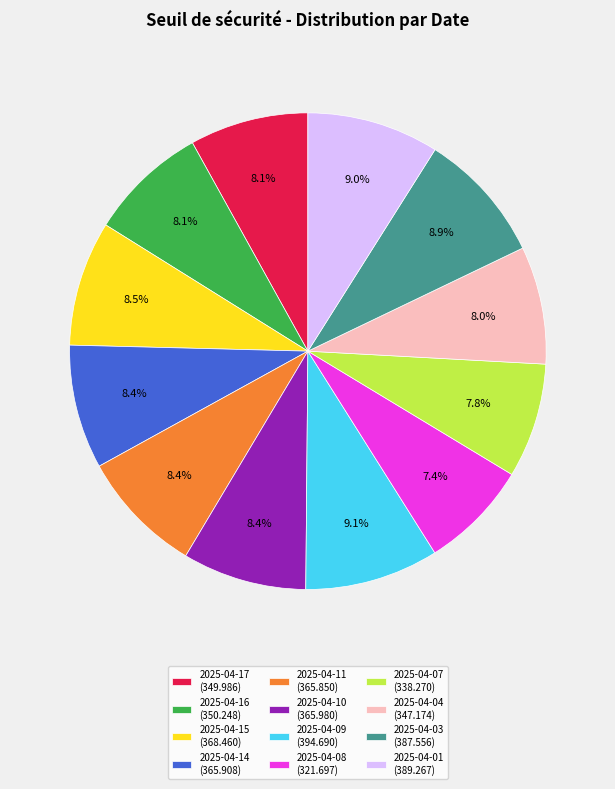

Count the number of slices in the pie.

12